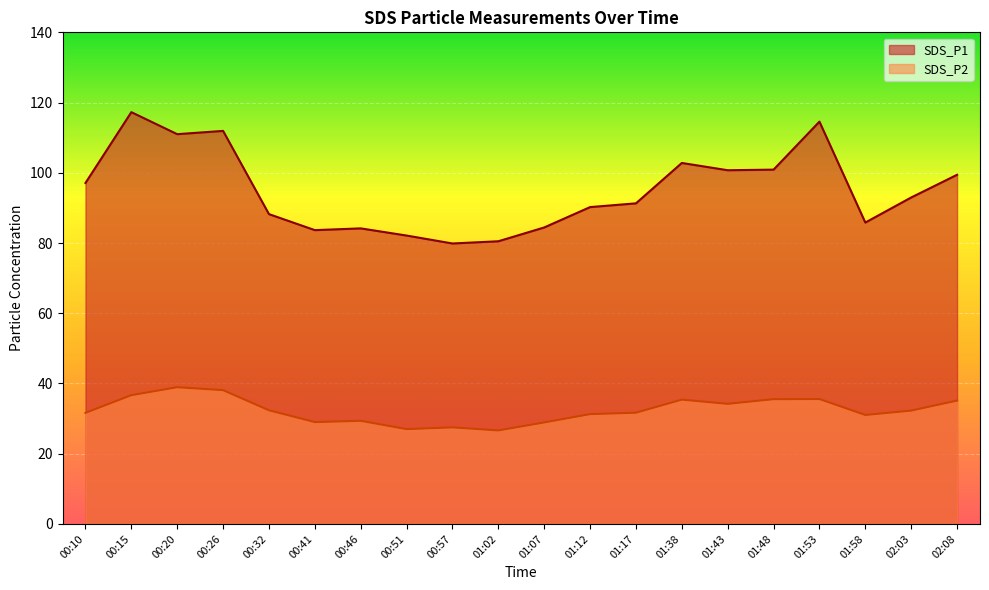

What is the spread (max minus min) of values at 00:57?

52.4